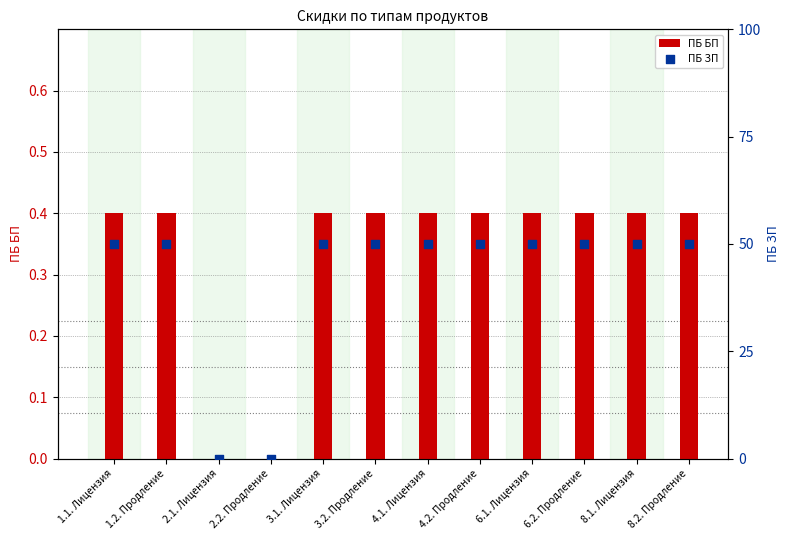

Which series has the widest spread of Y values?

ПБ ЗП